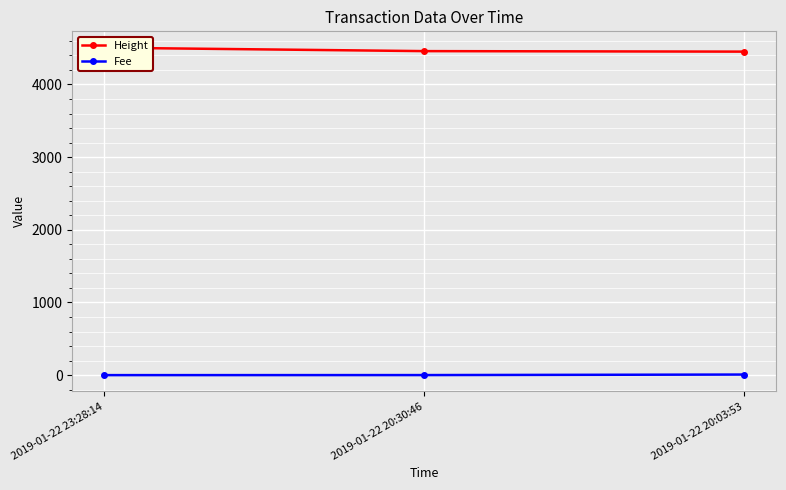

What is the smallest value displayed?

0.1